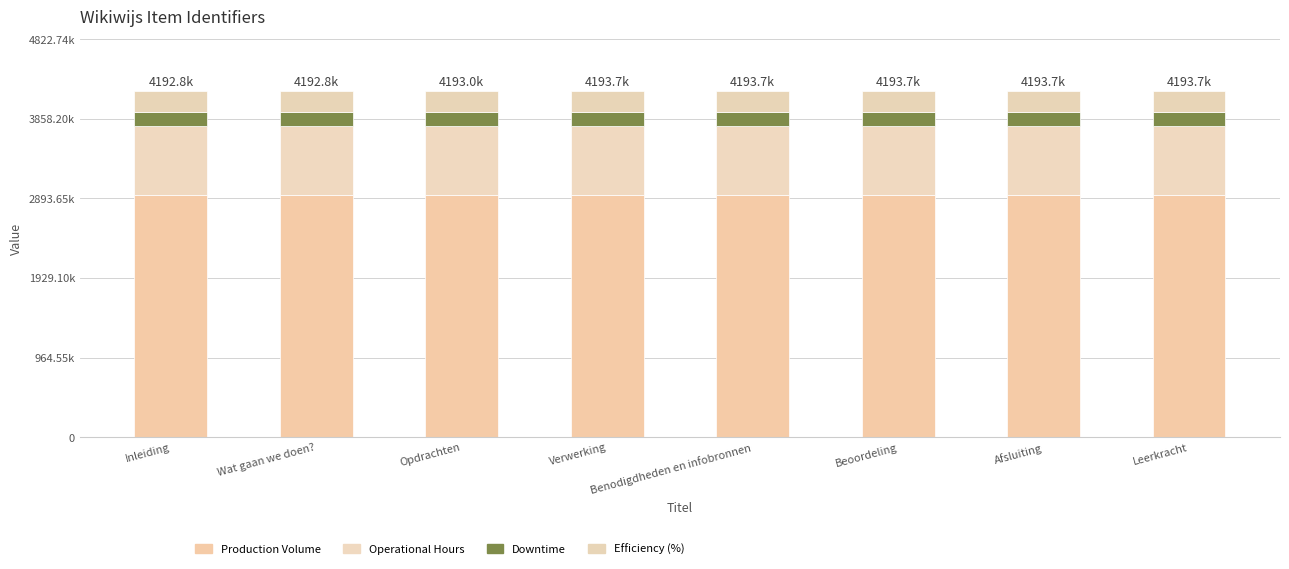

Which series has the largest total across all categories?

Production Volume